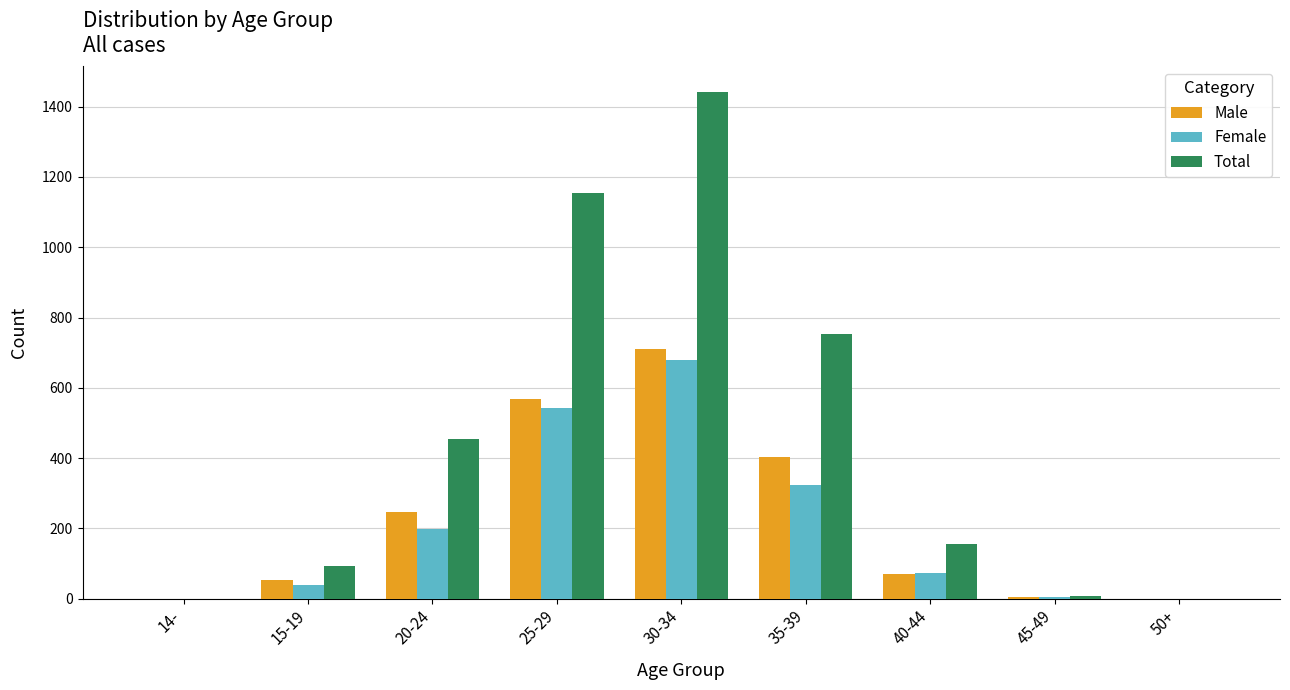

True or false: Male has a value of 709 at 30-34.

True